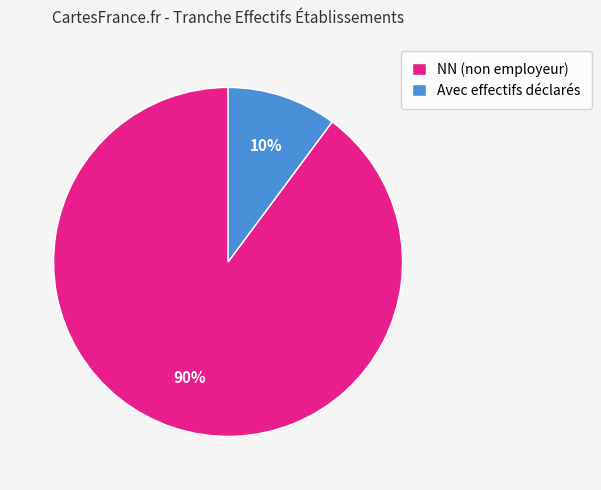

Rank the categories by value from highest to lowest.

NN (non employeur), Avec effectifs déclarés